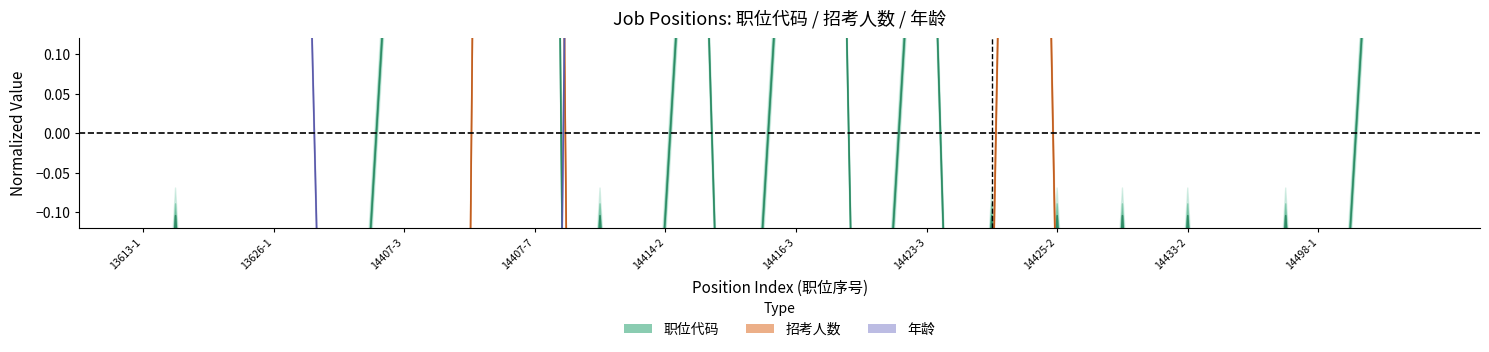

What are all the series names shown in the legend?

职位代码, 招考人数, 年龄